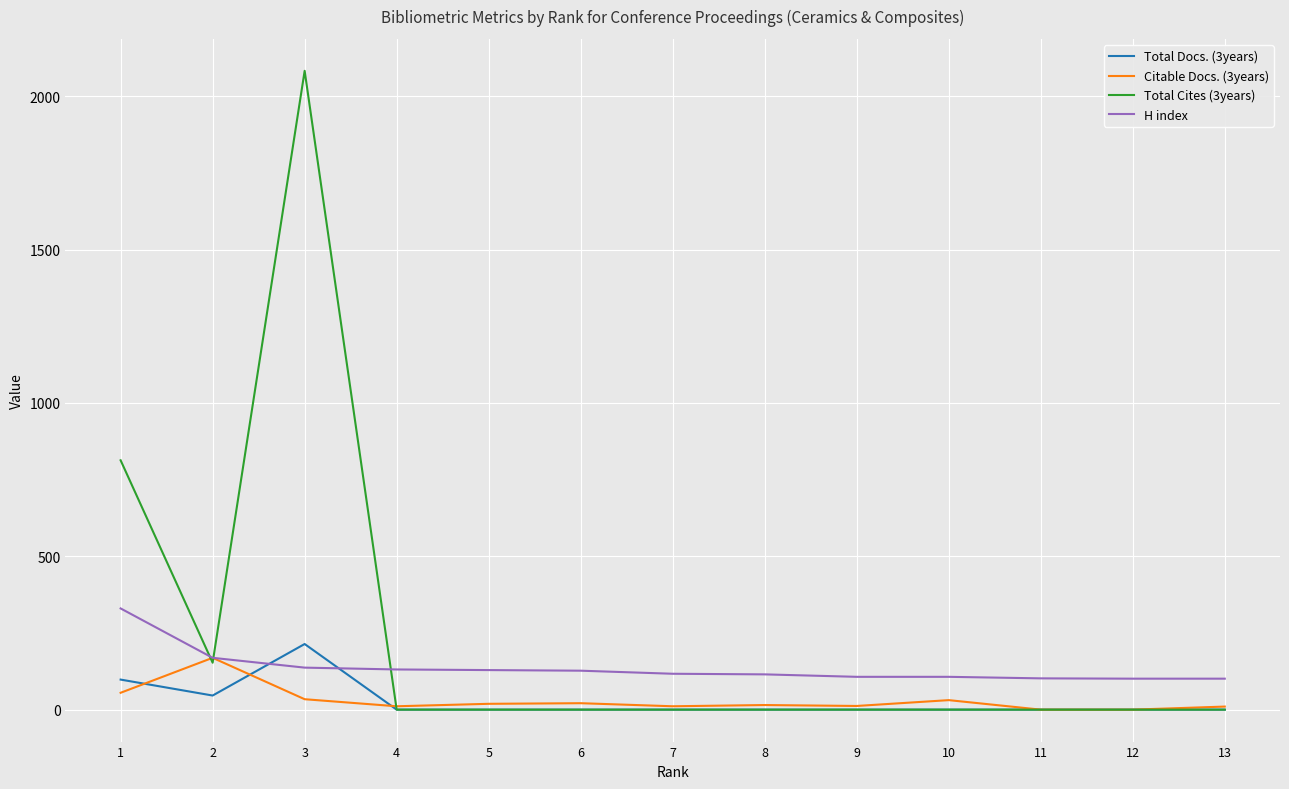

How many distinct data groups are displayed?

4